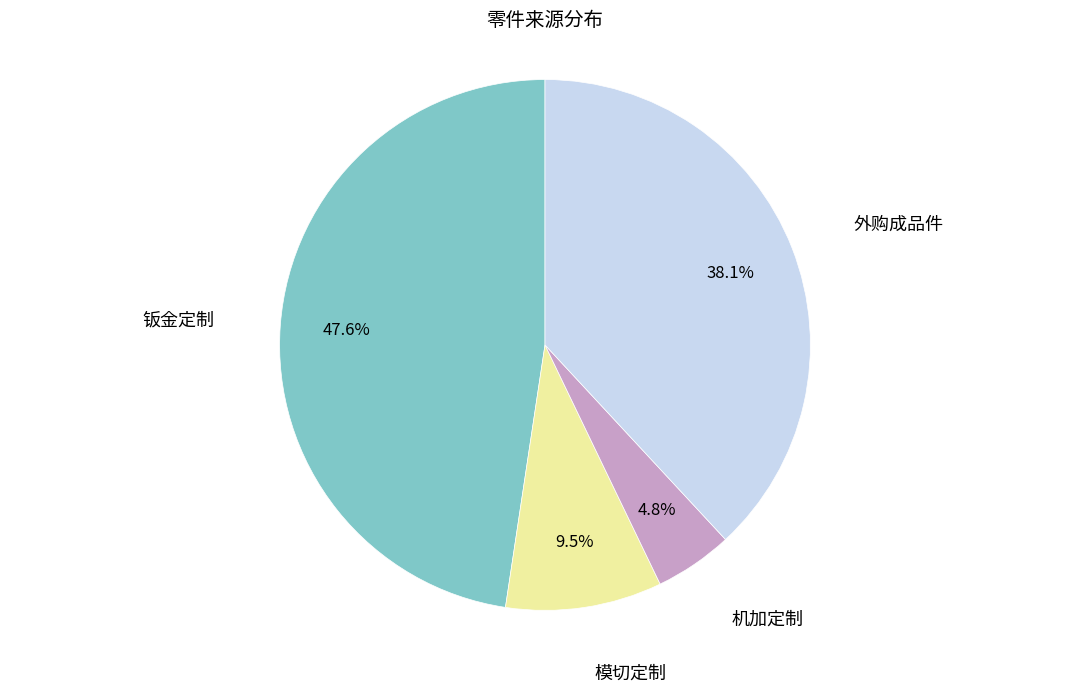

Is there a majority slice in this chart?

No